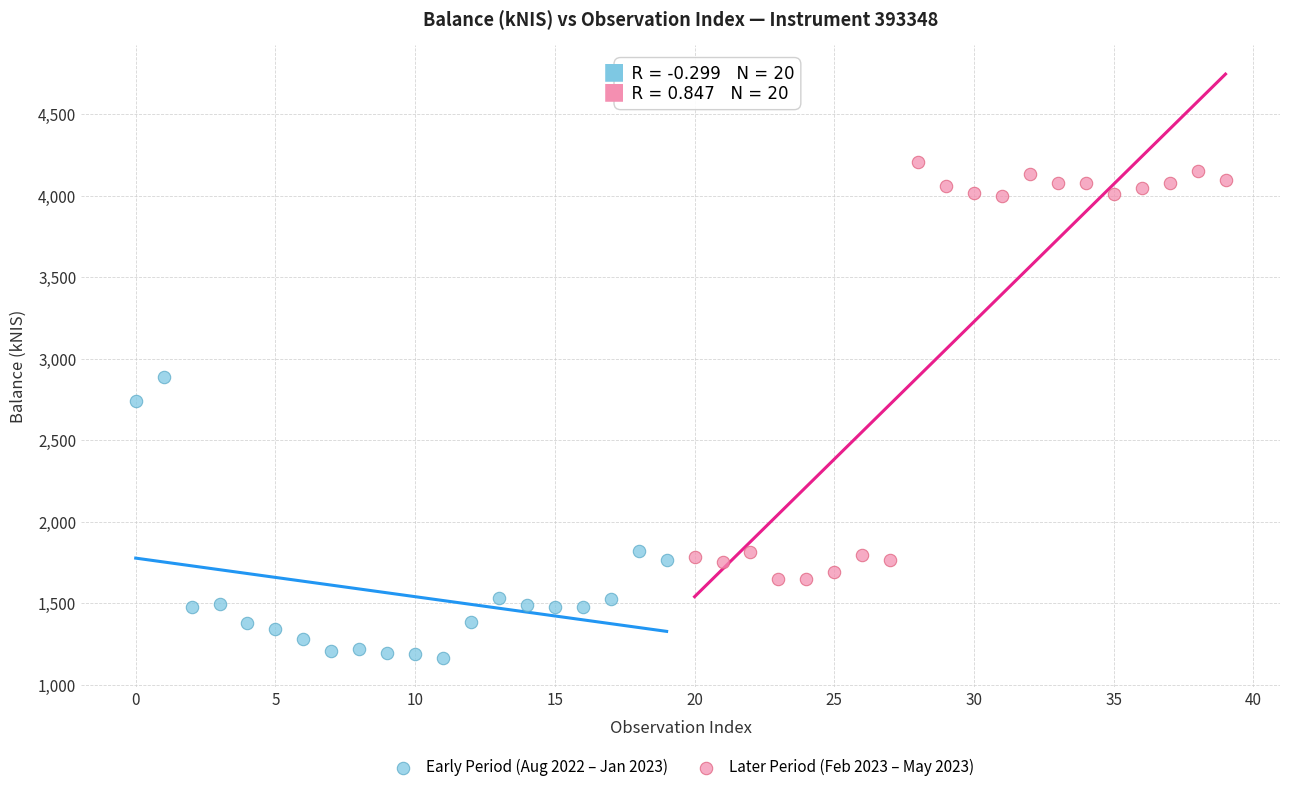

Which series reaches the maximum Y coordinate?

Later Period (Feb 2023 – May 2023)